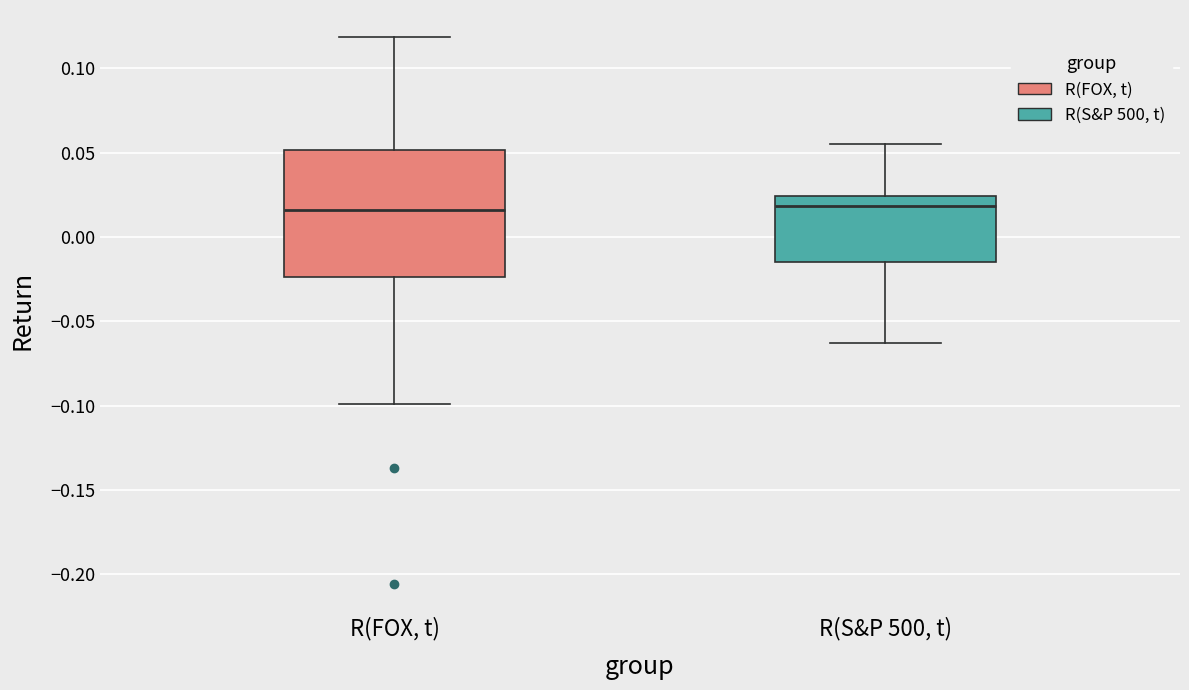

Which box is the tallest, from its lower edge to its upper edge?

R(FOX, t)